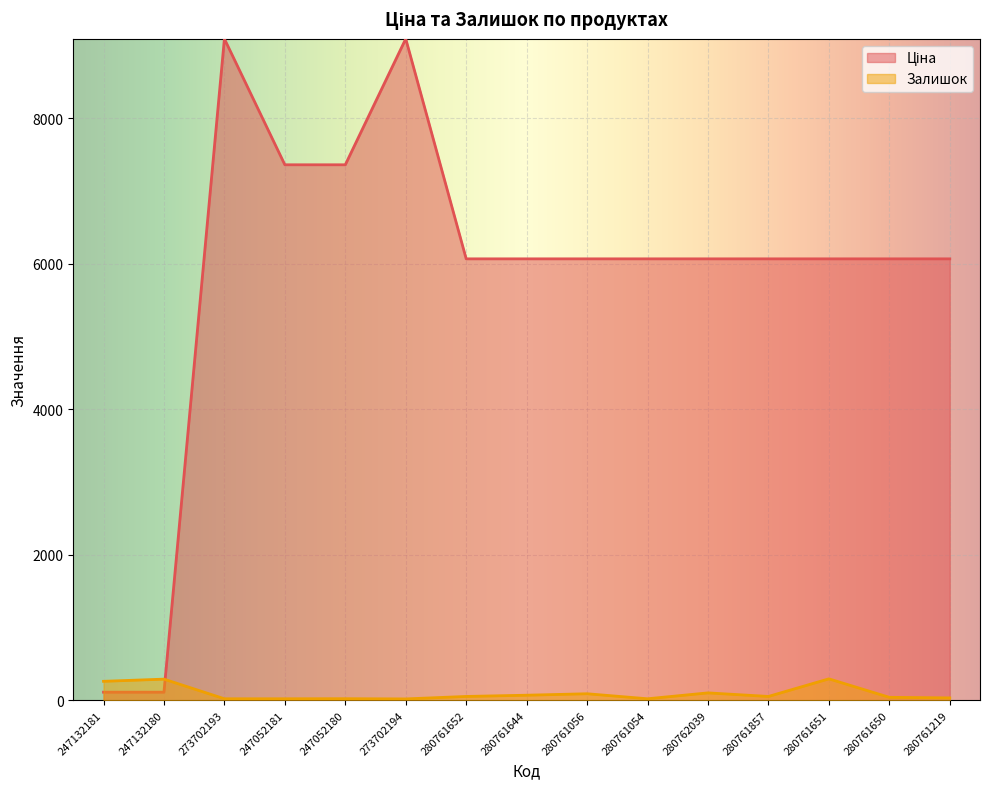

Between which two adjacent categories do Залишок and Ціна first intersect?

247132180 and 273702193